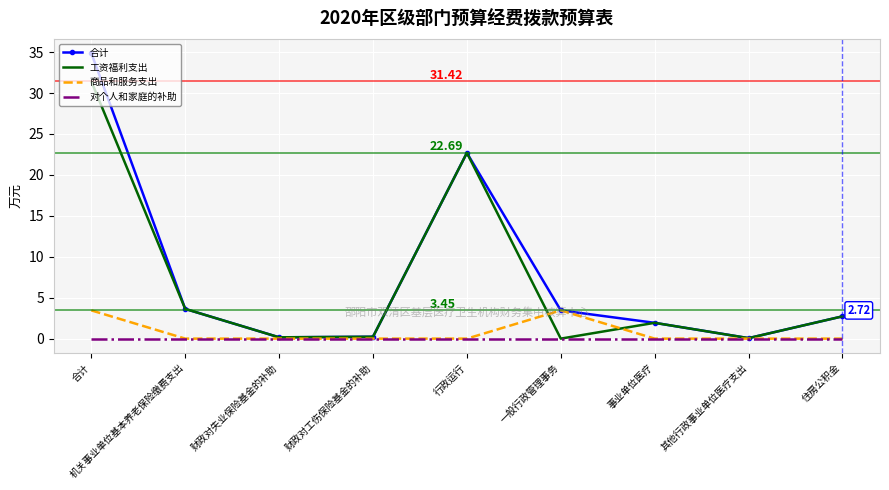

Is it true that 对个人和家庭的补助 equals 0.0 at 一般行政管理事务?

True